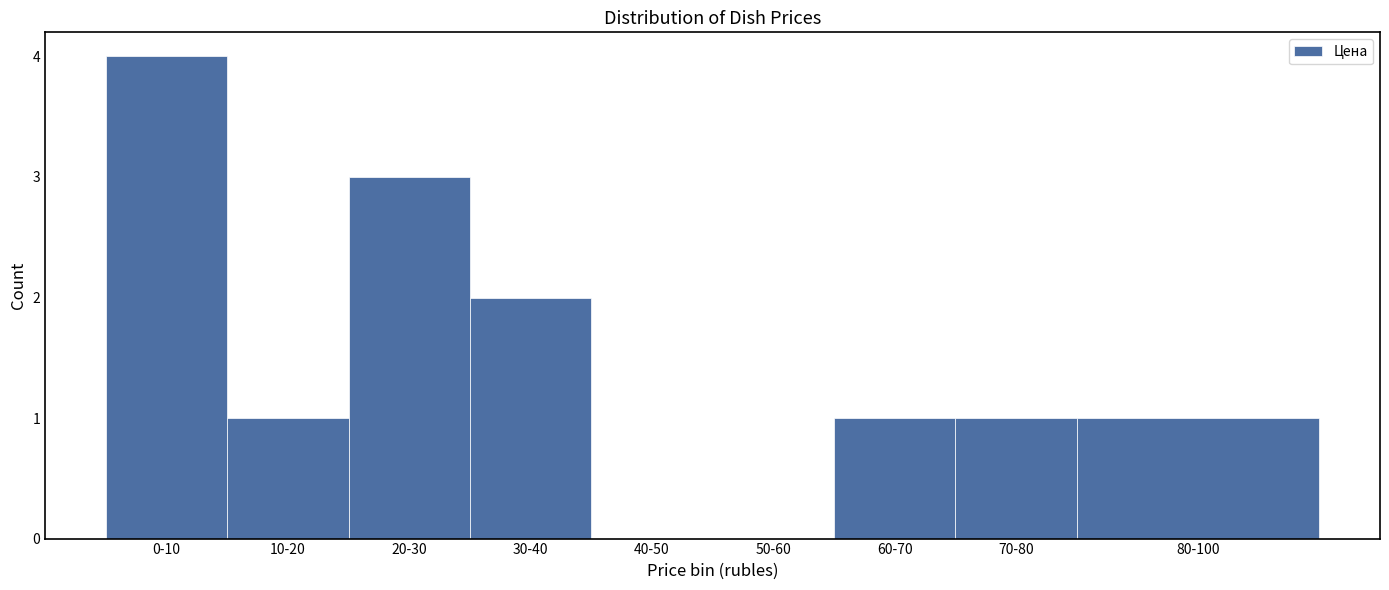

Reading left to right, transcribe all the data shown in this chart.

0-10=4	10-20=1	20-30=3	30-40=2	40-50=0	50-60=0	60-70=1	70-80=1	80-100=1